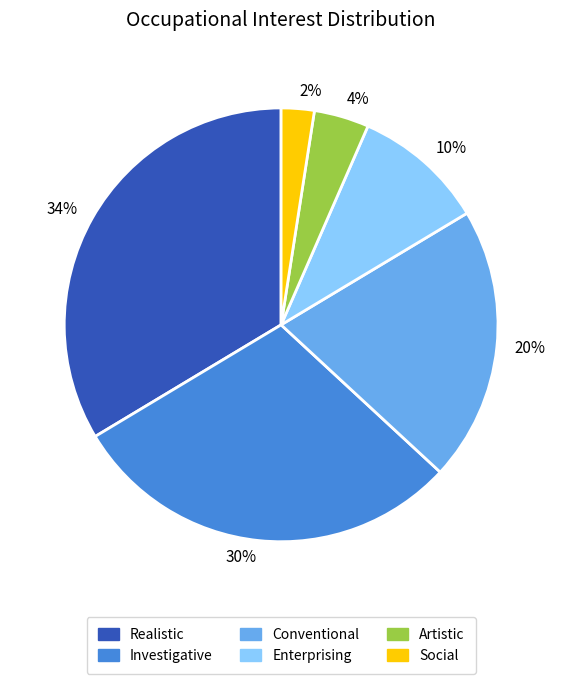

Is it true that 4% is 13% of the pie?

False